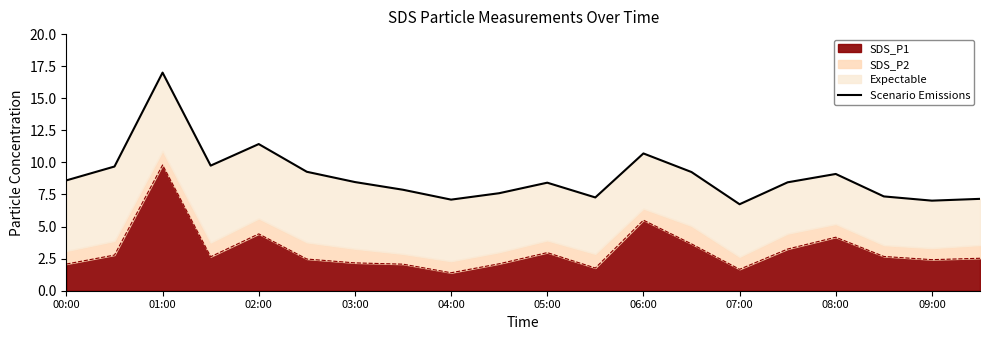

What is the maximum value for SDS_P1?

9.8